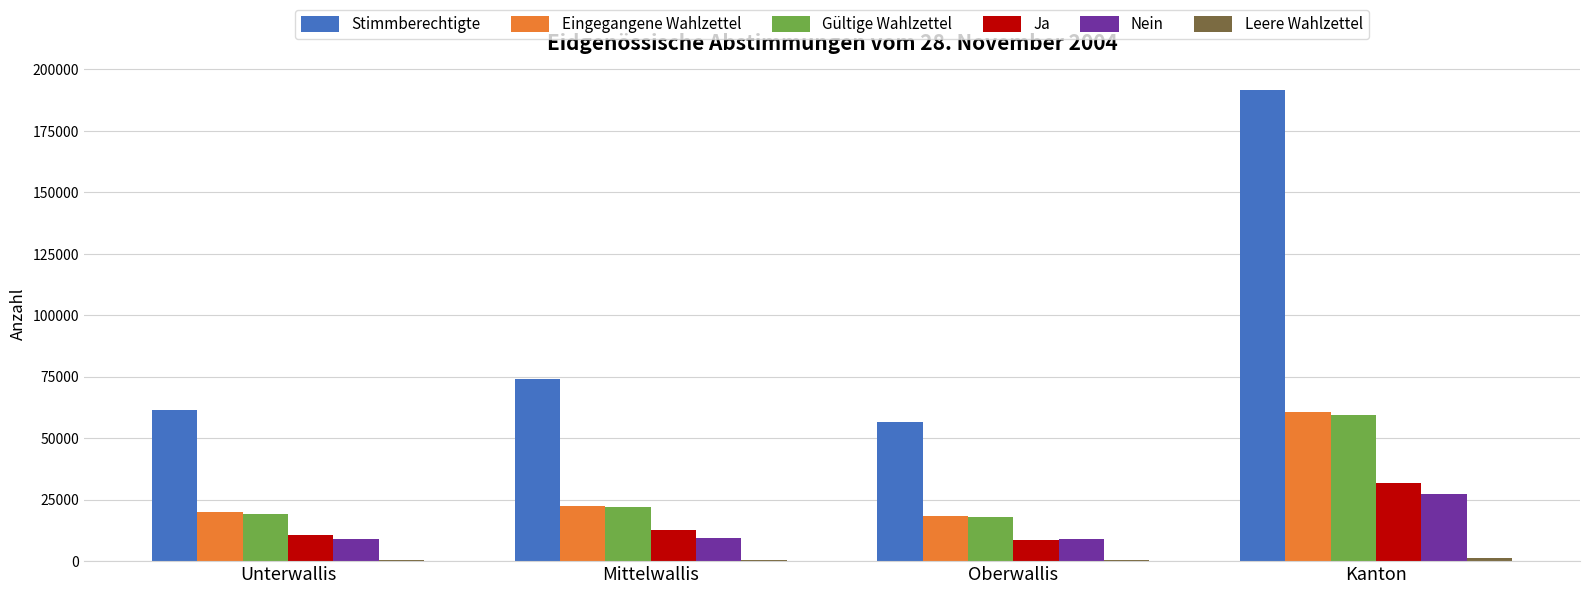

The Ja series shows 10481 at Unterwallis. True or false?

True